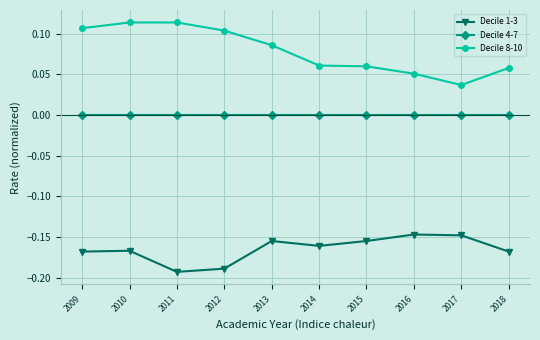

Which series has the largest range (max minus min)?

Decile 8-10